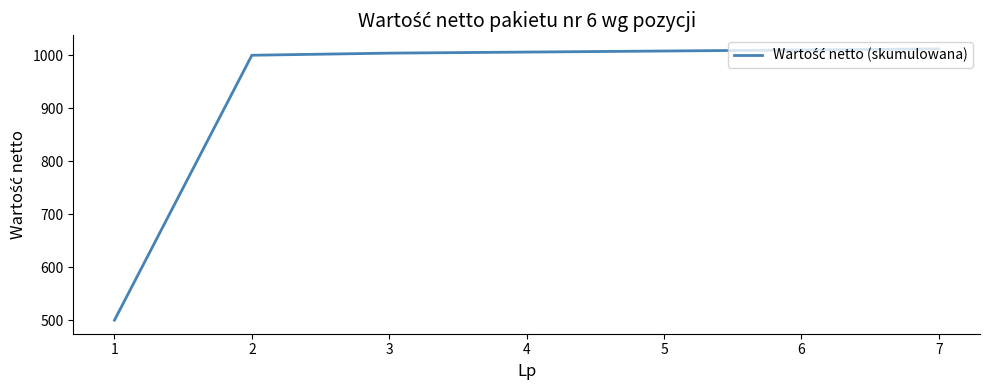

Does the chart have visible grid lines?

No